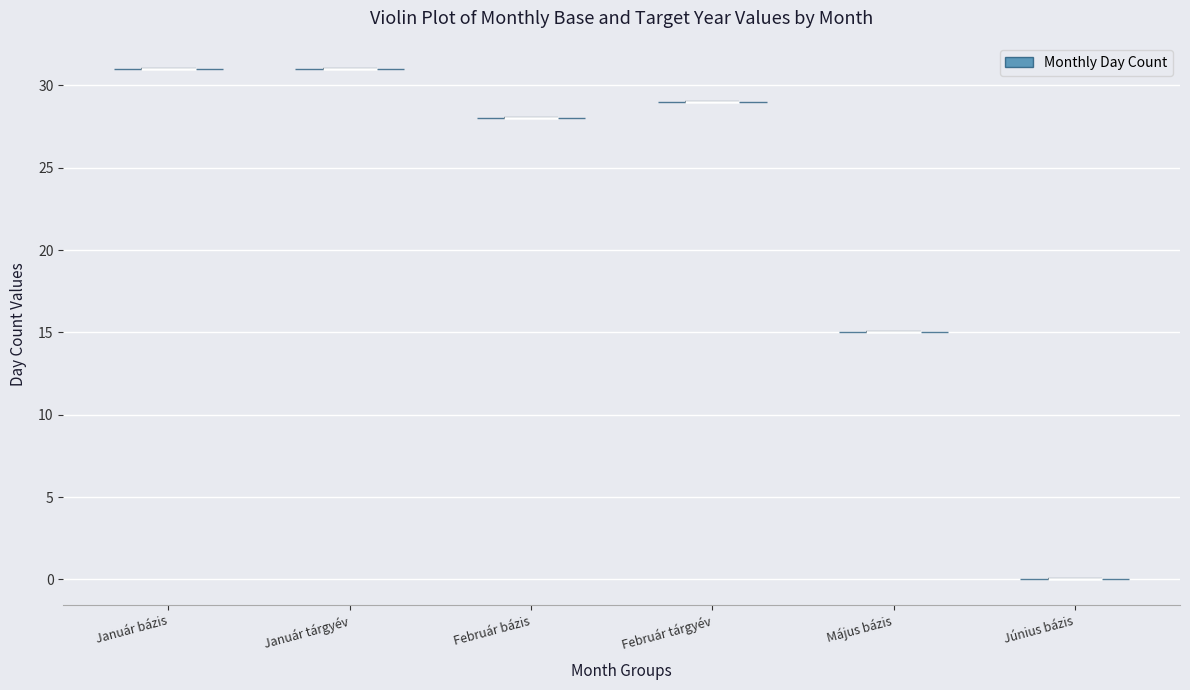

Reading left to right, read every violin against the y-axis: where its median line is, and the lowest and highest points it reaches. The values are not printed on the chart, so give them approximately, as read against the axis.

Január bázis: median line 31, lowest point 31, highest point 31
Január tárgyév: median line 31, lowest point 31, highest point 31
Február bázis: median line 28, lowest point 28, highest point 28
Február tárgyév: median line 29, lowest point 29, highest point 29
Május bázis: median line 15, lowest point 15, highest point 15
Június bázis: median line 0, lowest point 0, highest point 0